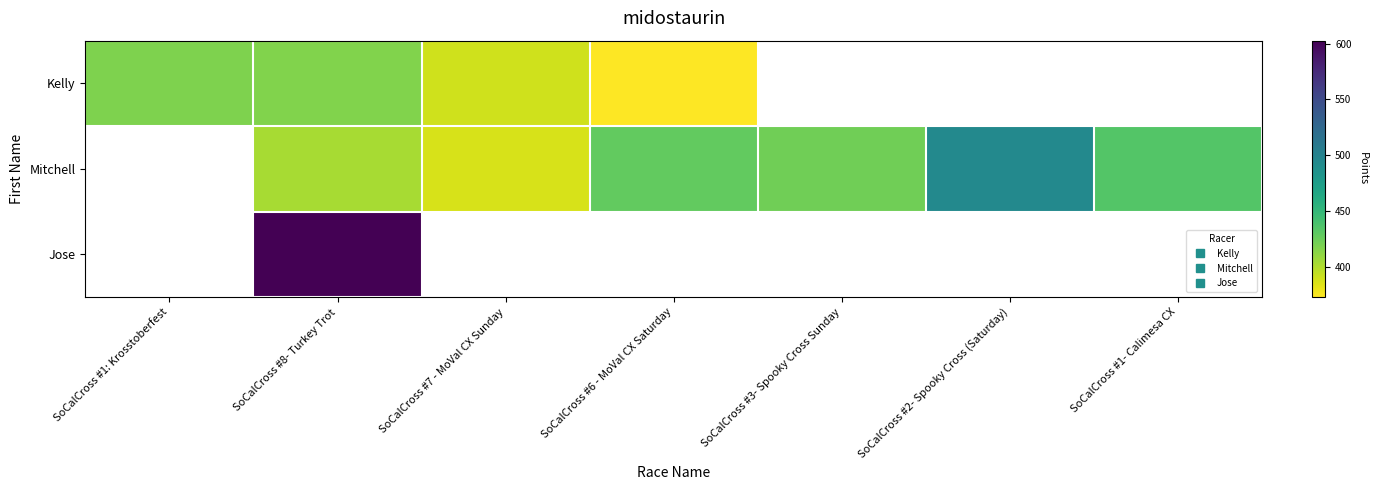

Which series changed the most between SoCalCross #7 - MoVal CX Sunday and SoCalCross #3- Spooky Cross Sunday?

Mitchell